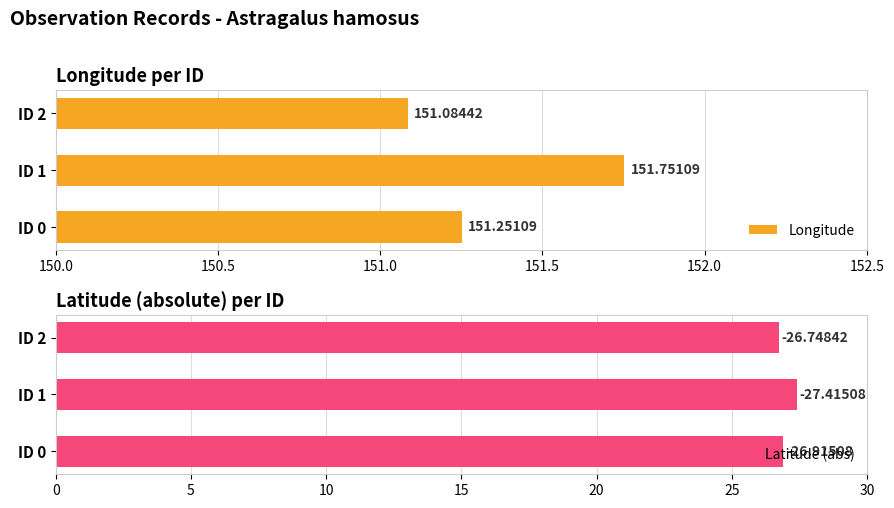

What is the minimum value shown in the chart?

26.7